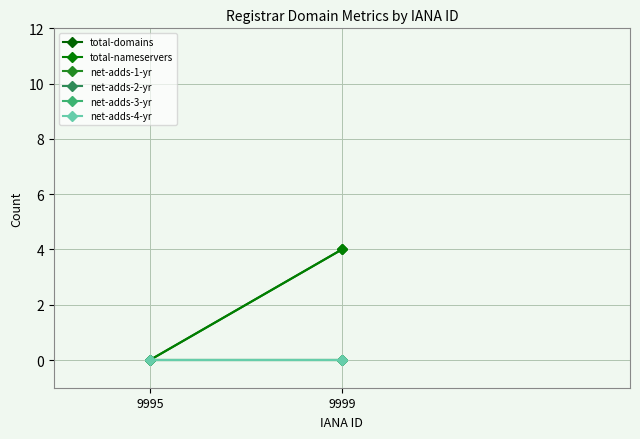

Between 9995 and 9999, which is larger?

9999